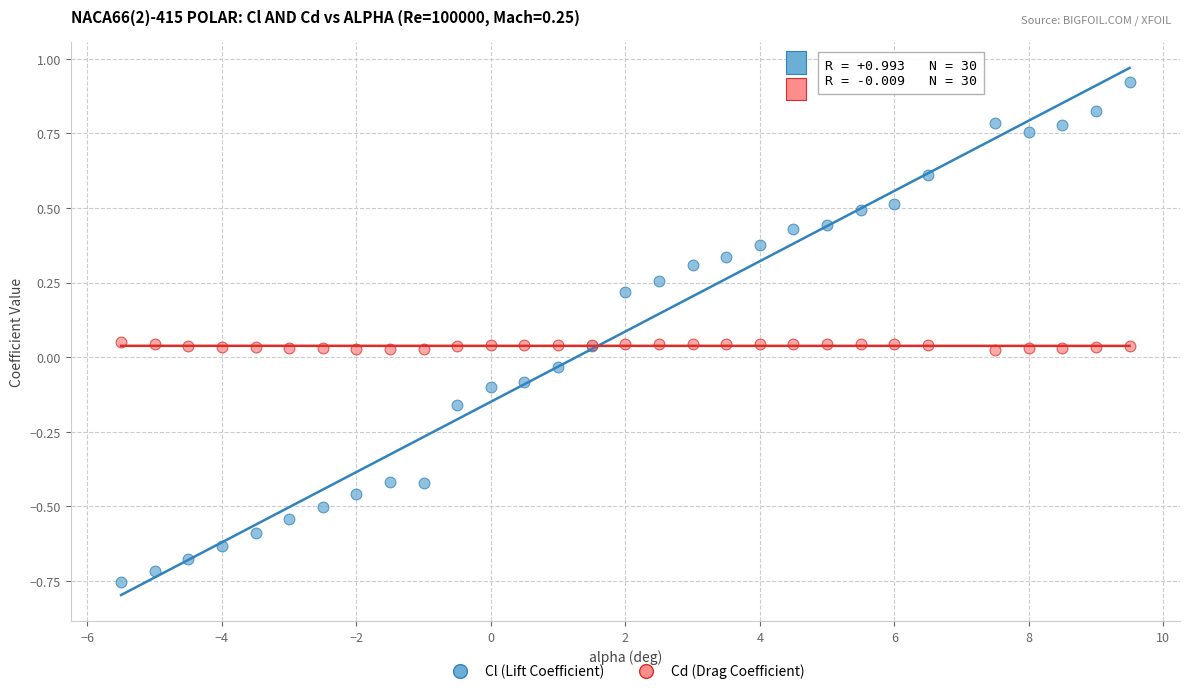

Which series reaches the minimum Y coordinate?

Cl (Lift Coefficient)